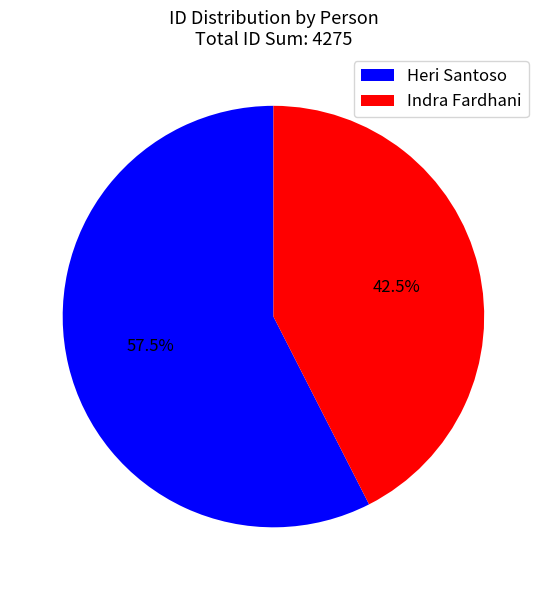

Is Indra Fardhani the majority of the pie?

No